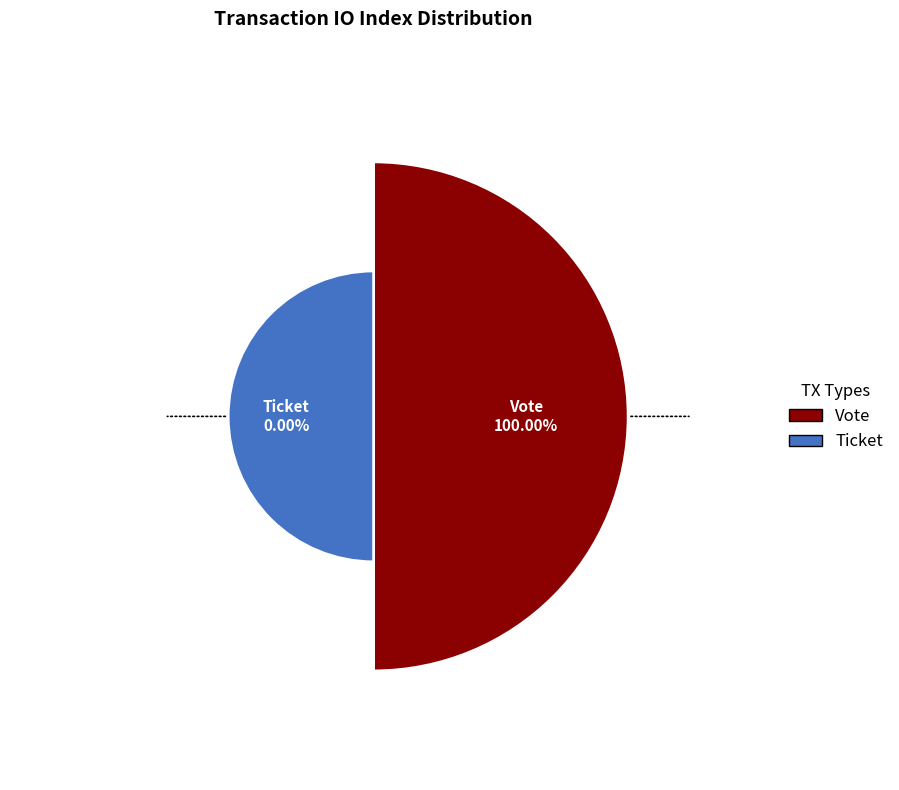

True or false: Ticket accounts for 0% of the total.

True